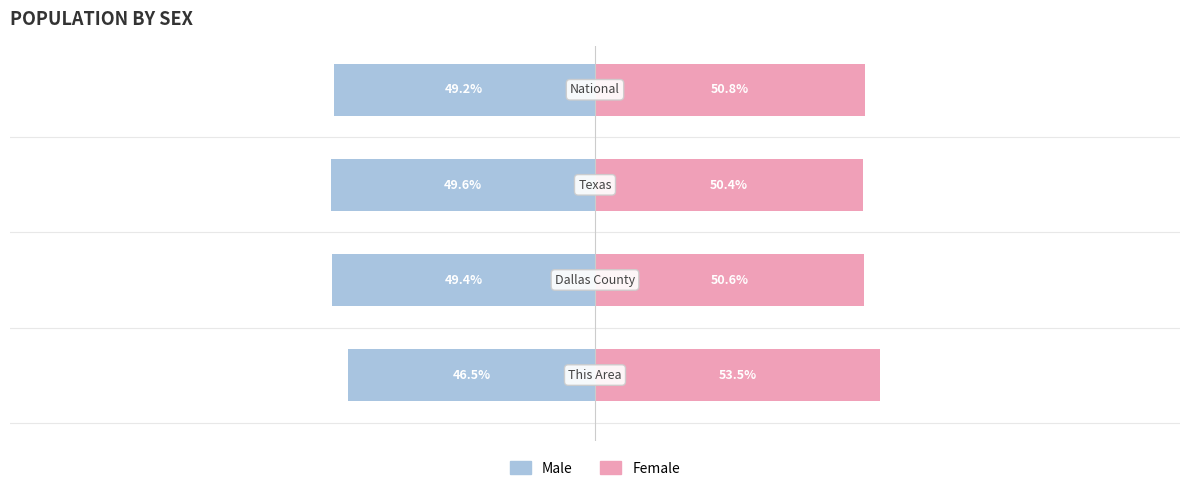

Reading left to right, extract all data points from this chart.

Male: -46.5	-49.4	-49.6	-49.2
Female: 53.5	50.6	50.4	50.8